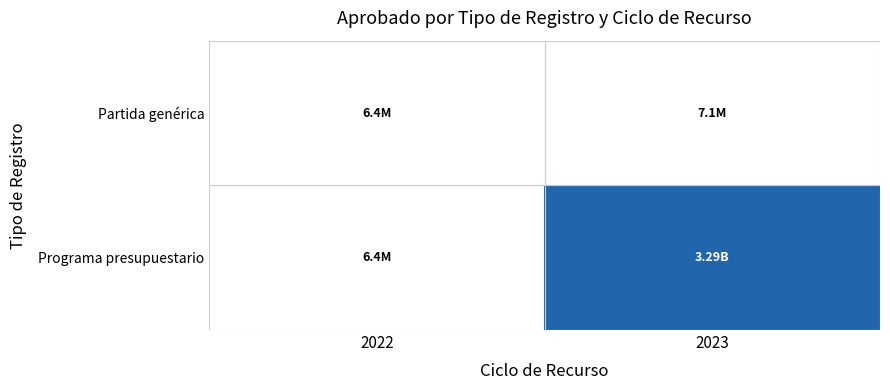

At which category is the sum across all series the highest?

2023